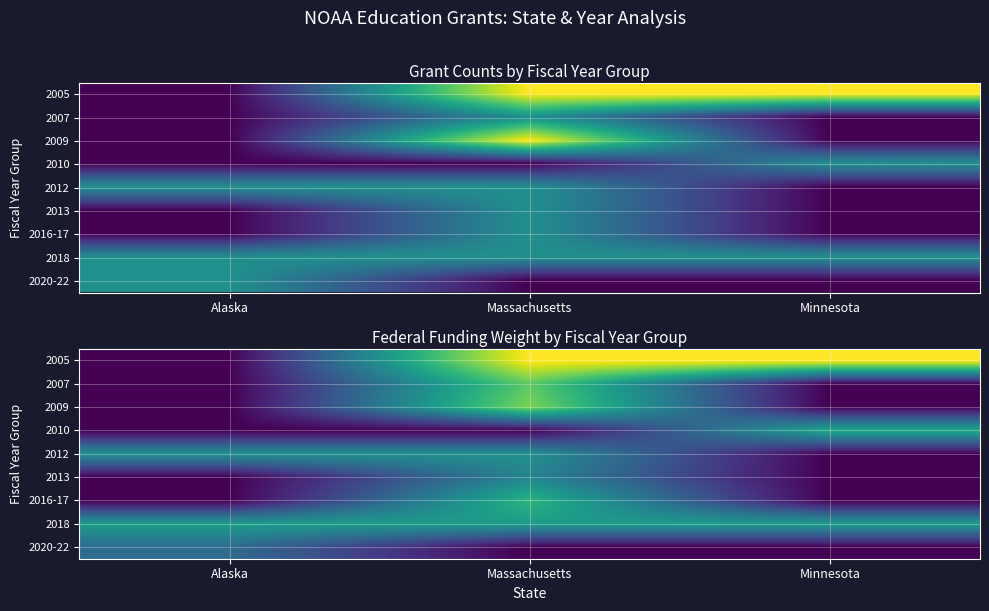

Which has a higher value, Minnesota or Alaska?

Minnesota